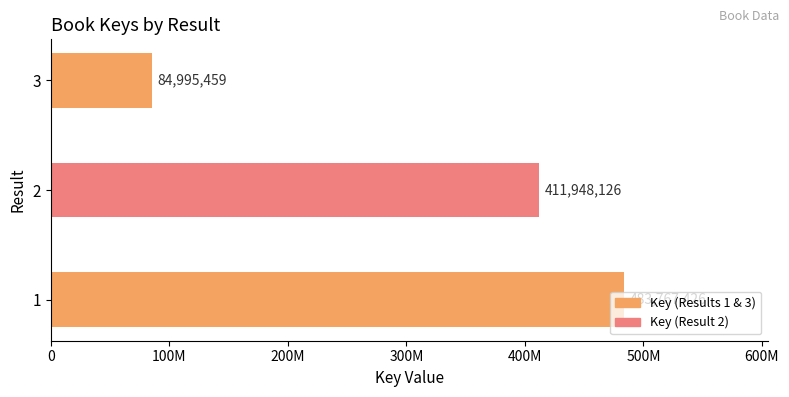

What is the difference between the maximum and minimum values?

398771967